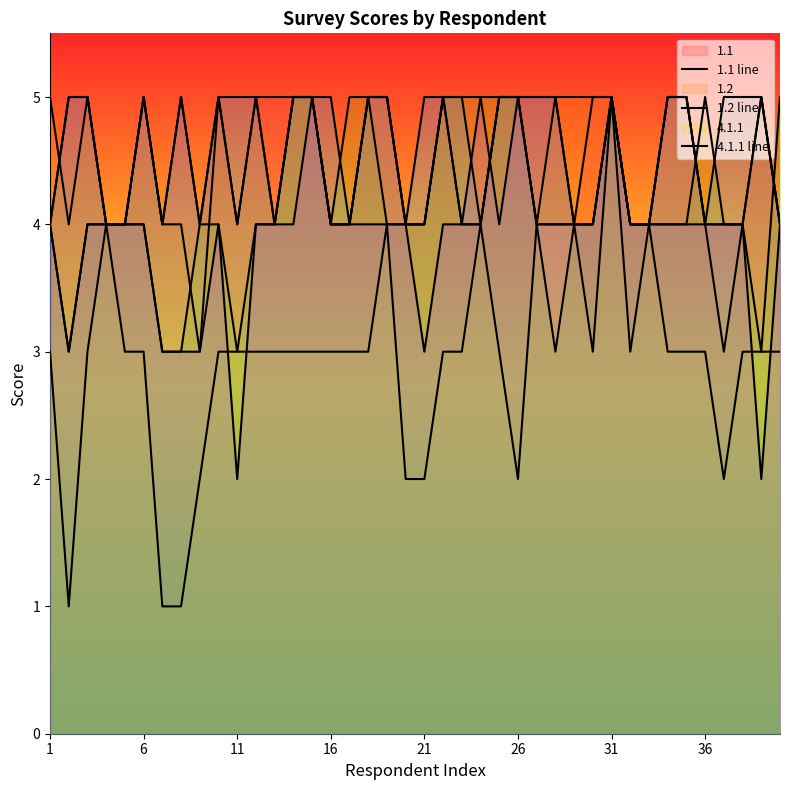

How many values in the 1.1 line series are below 5?

19